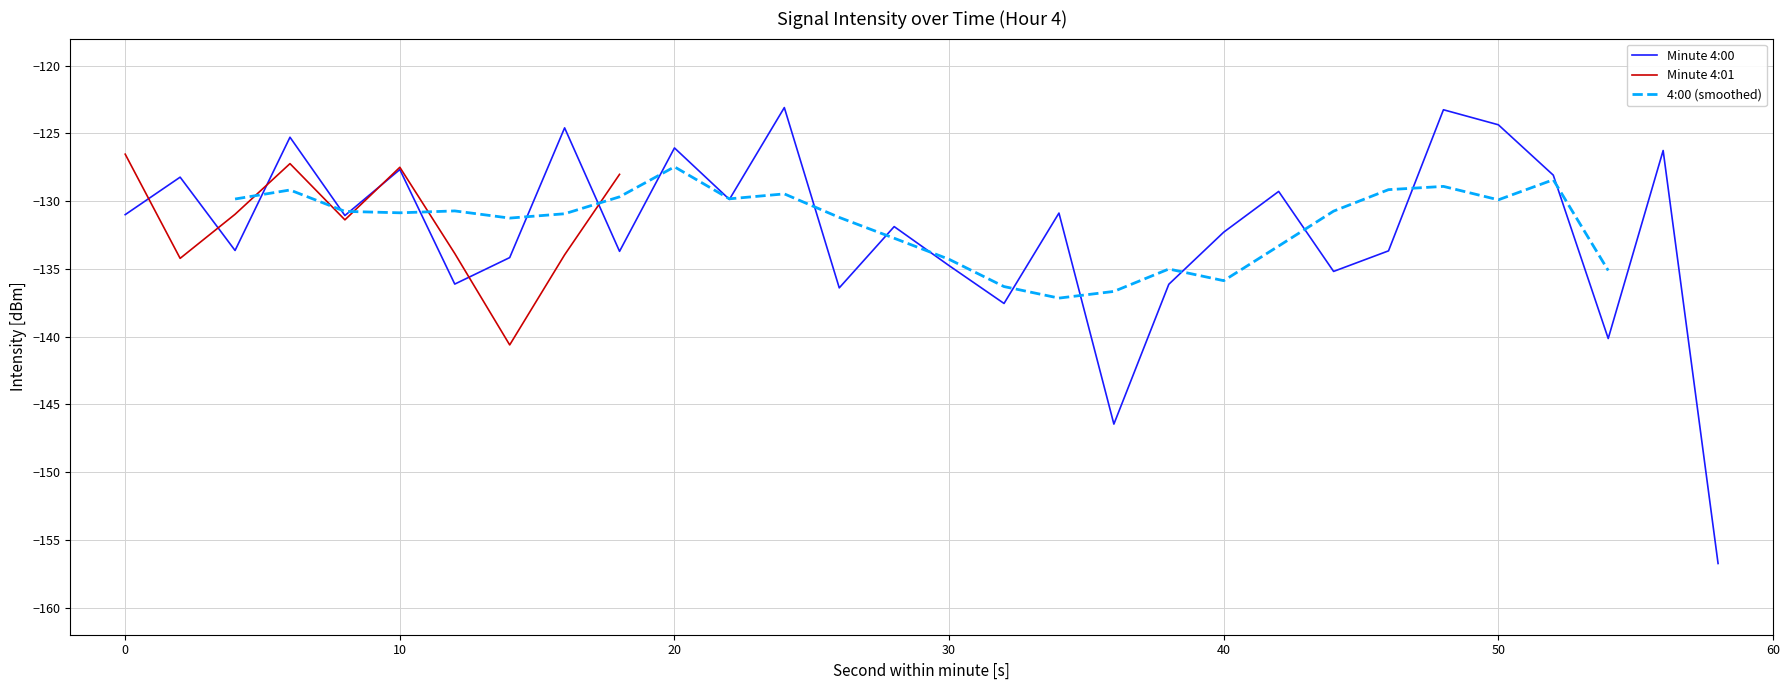

Reading left to right, list all the values displayed in this chart.

0=-131.0	2=-128.2	4=-133.6	6=-125.3	8=-131.1	10=-127.7	12=-136.1	14=-134.2	16=-124.6	18=-133.7	20=-126.1	22=-129.9	24=-123.1	26=-136.4	28=-131.9	30=-134.8	32=-137.5	34=-130.9	36=-146.5	38=-136.1	40=-132.3	42=-129.3	44=-135.2	46=-133.7	48=-123.3	50=-124.4	52=-128.1	54=-140.1	56=-126.3	58=-156.7